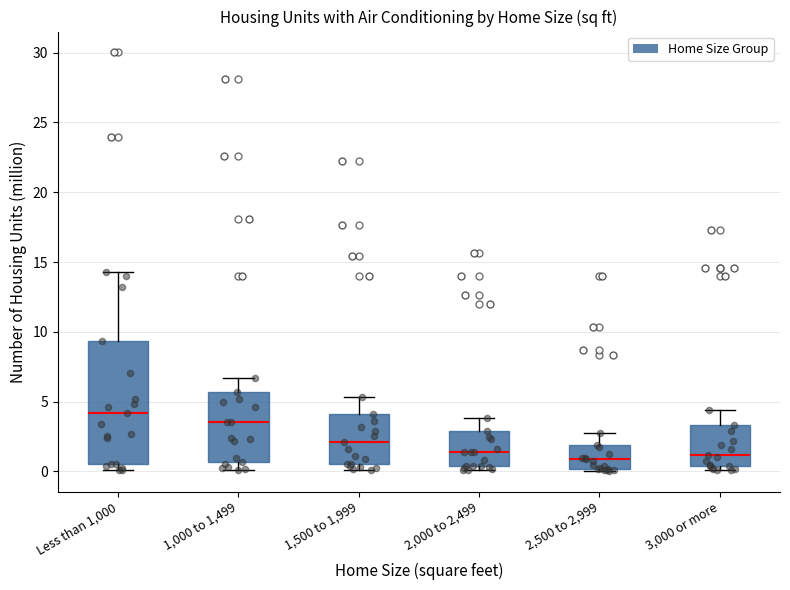

Reading left to right, transcribe this box plot: for each box, give where its median line is, the range the box spans, and where its two whiskers end, as read against the y-axis. The values are not printed on the chart, so give them approximately, as read against the axis.

Less than 1,000: median 4.0, box 0.5 to 9.5, whiskers 0.0 to 14.5
1,000 to 1,499: median 3.5, box 0.5 to 5.5, whiskers 0.0 to 6.5
1,500 to 1,999: median 2.0, box 0.5 to 4.0, whiskers 0.0 to 5.5
2,000 to 2,499: median 1.5, box 0.5 to 3.0, whiskers 0.0 to 4.0
2,500 to 2,999: median 1.0, box 0.0 to 2.0, whiskers 0.0 to 2.5
3,000 or more: median 1.0, box 0.5 to 3.5, whiskers 0.0 to 4.5